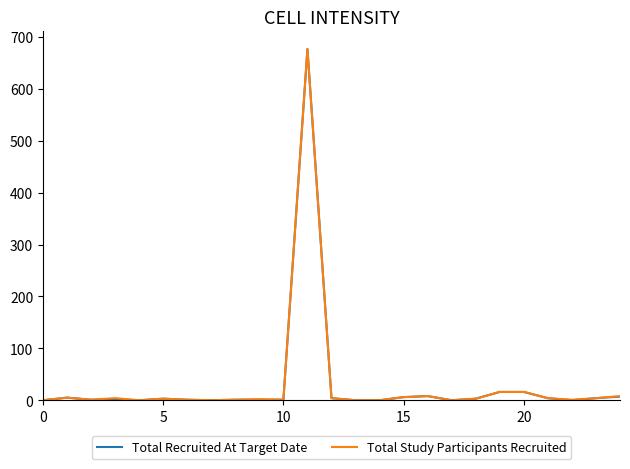

What is the highest value of the Total Recruited At Target Date series?

677